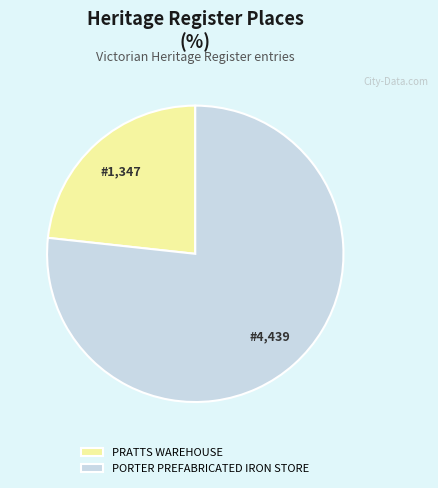

Between PORTER PREFABRICATED IRON STORE and PRATTS WAREHOUSE, which is larger?

PORTER PREFABRICATED IRON STORE